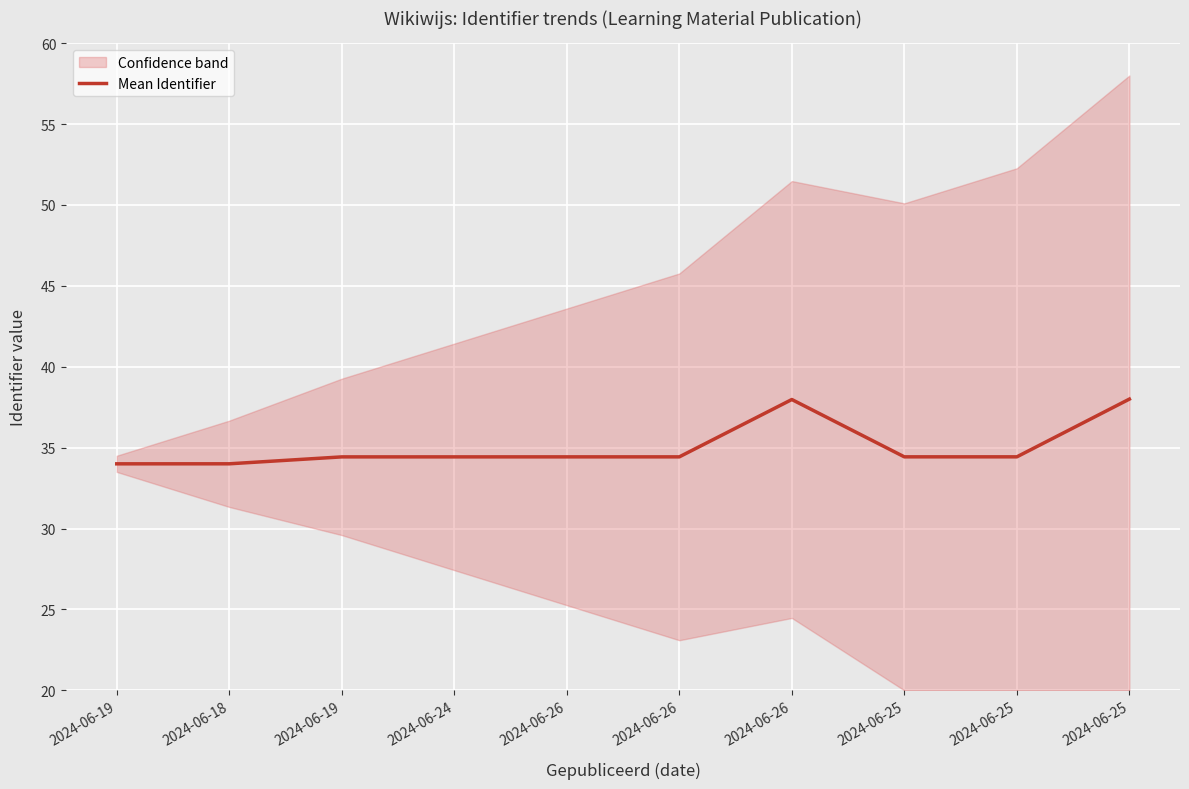

At which category does the data reach its first local peak?

2024-06-26